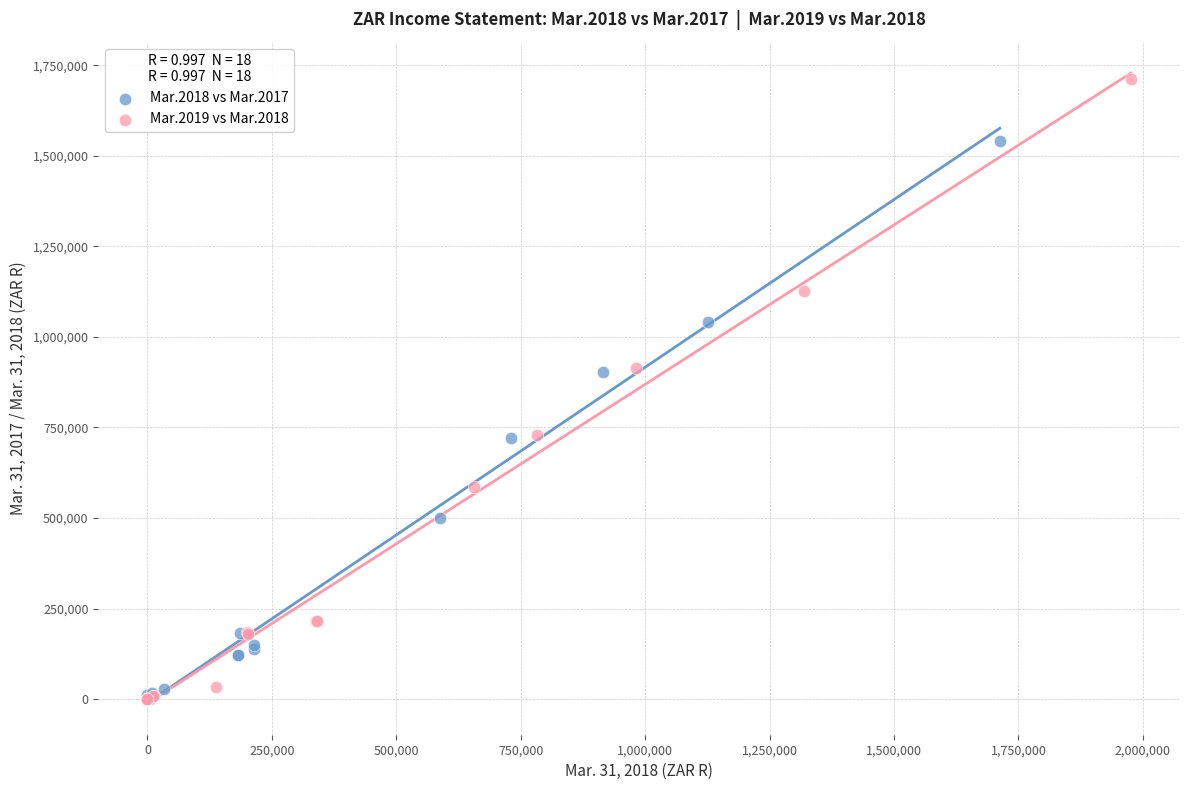

Which series contains the highest Y value?

Mar.2019 vs Mar.2018